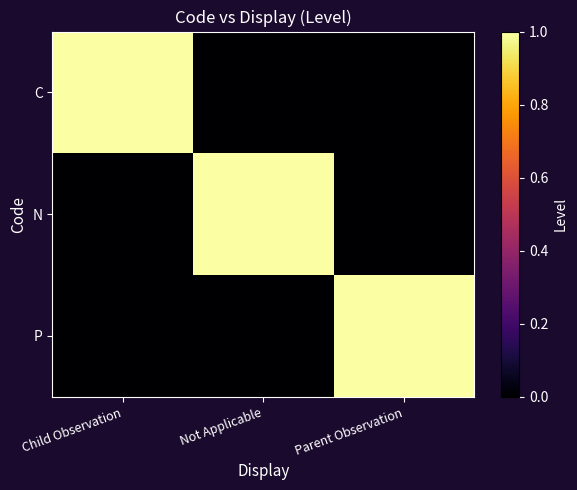

Reading left to right, transcribe all the data shown in this chart.

C: Child Observation=1	Not Applicable=0	Parent Observation=0
N: Child Observation=0	Not Applicable=1	Parent Observation=0
P: Child Observation=0	Not Applicable=0	Parent Observation=1